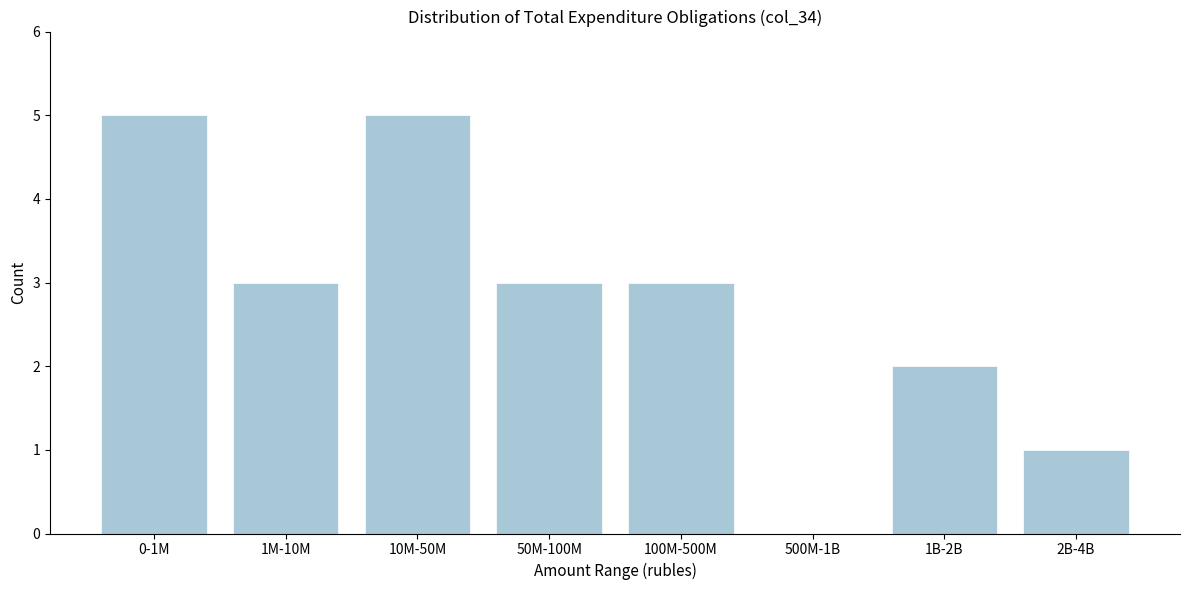

Reading right to left, extract all data points from this chart.

2B-4B=1	1B-2B=2	500M-1B=0	100M-500M=3	50M-100M=3	10M-50M=5	1M-10M=3	0-1M=5